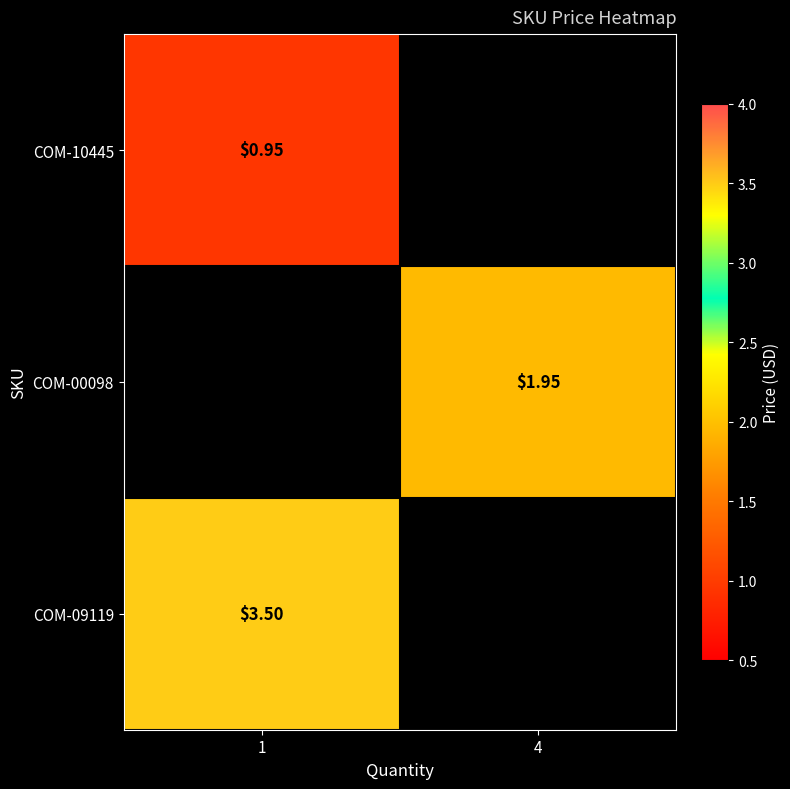

Read the COM-10445 value at 1.

0.9